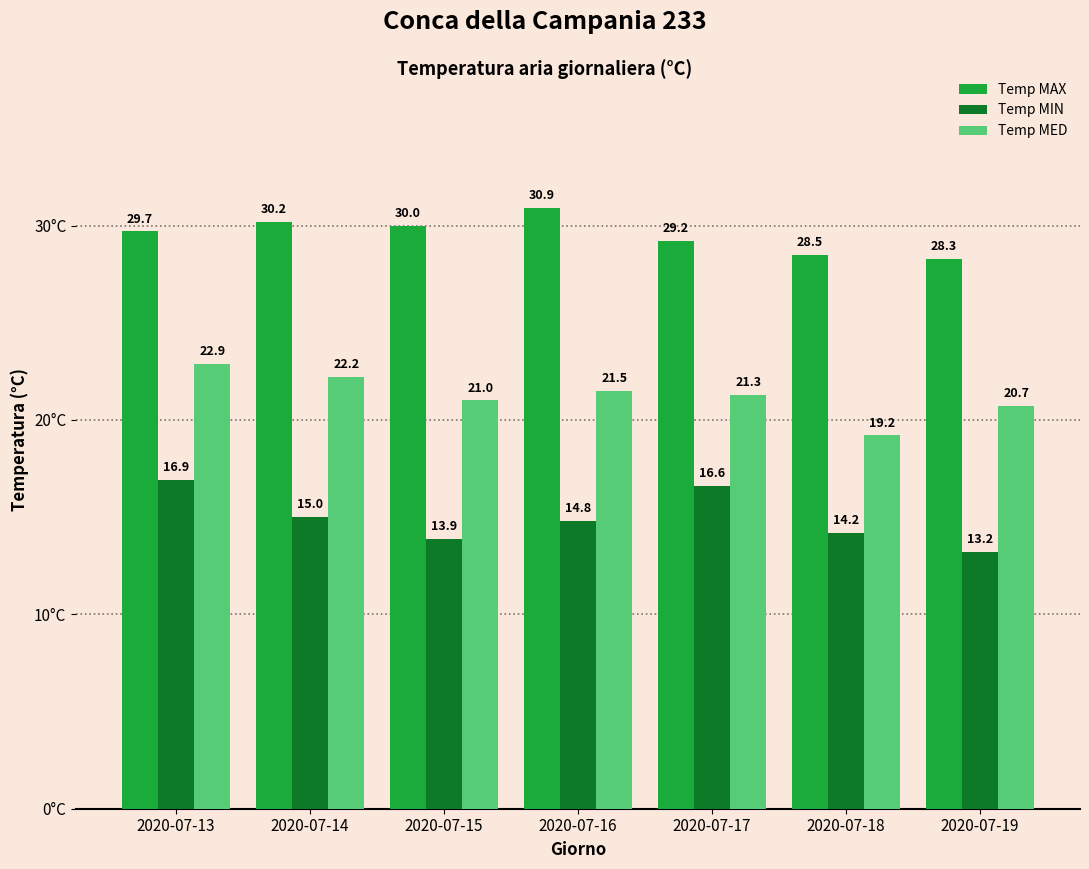

How many groups of bars are there?

7